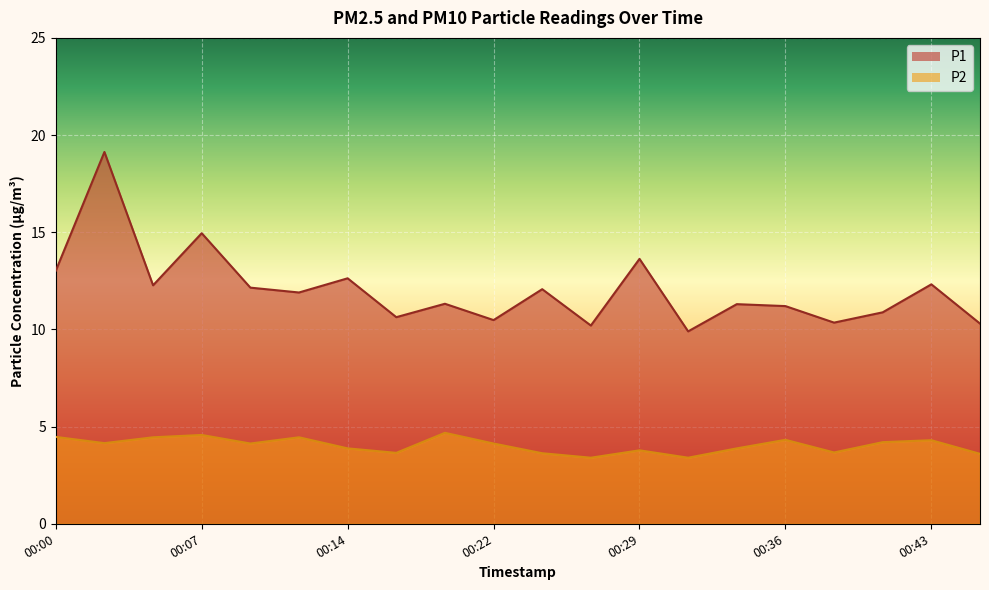

Count the number of categories in the chart.

20